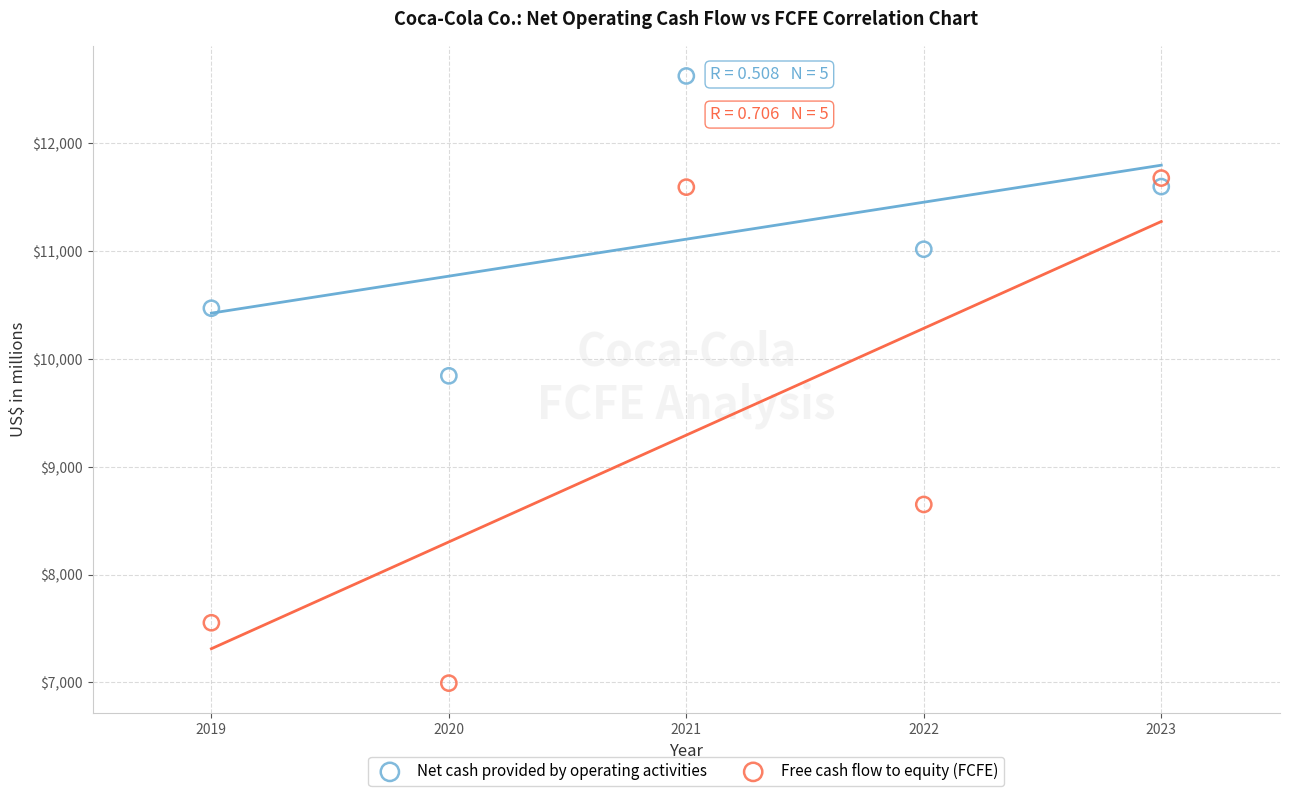

What are all the series names shown in the legend?

Net cash provided by operating activities, Free cash flow to equity (FCFE)